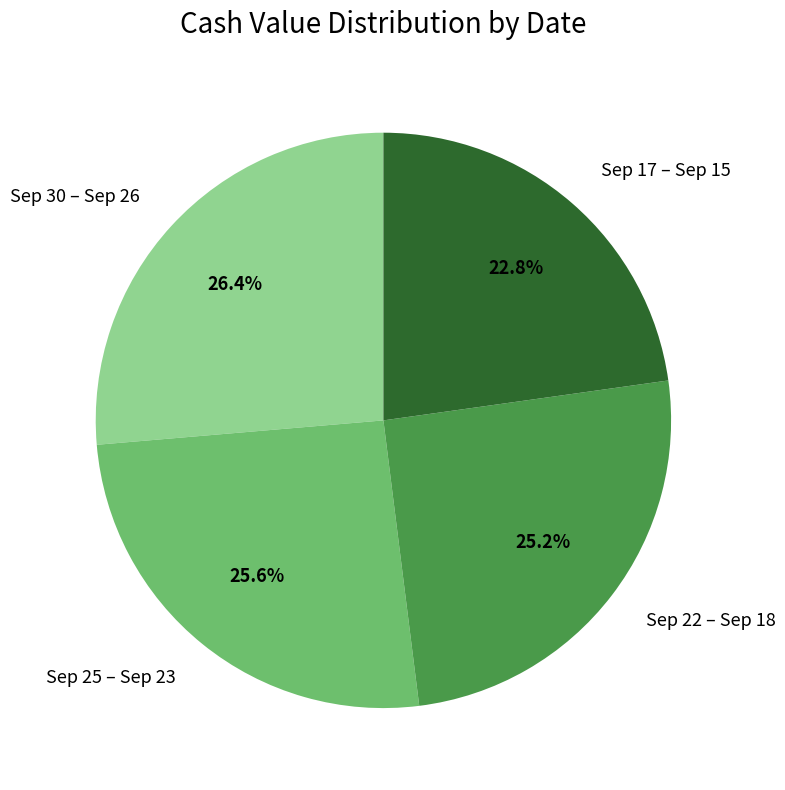

How many segments does this pie chart have?

4